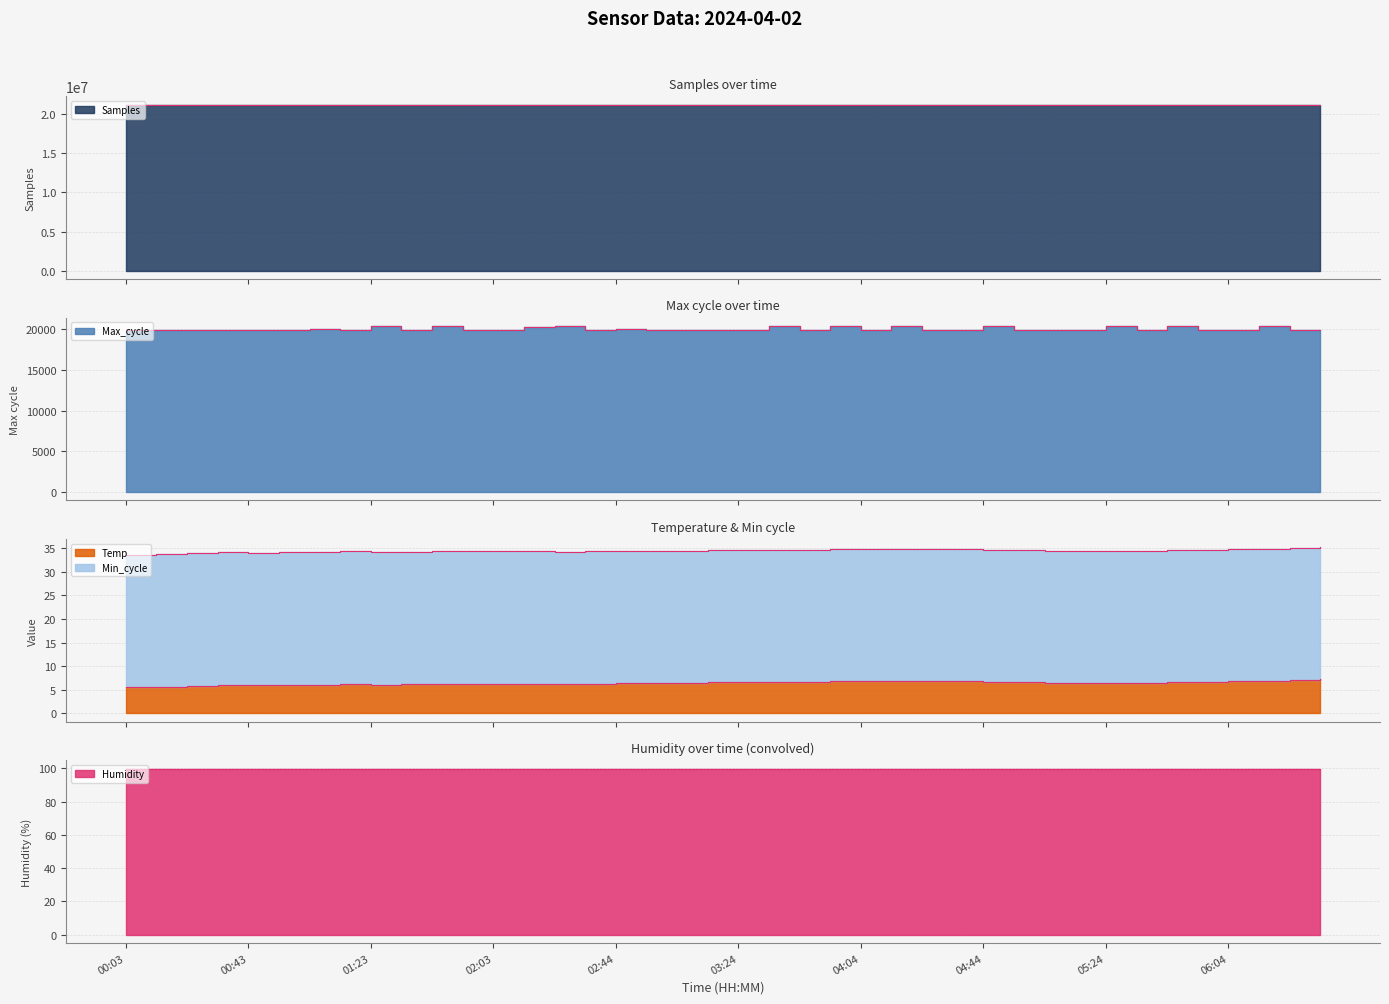

How many values in the Temp series are below 6?

3